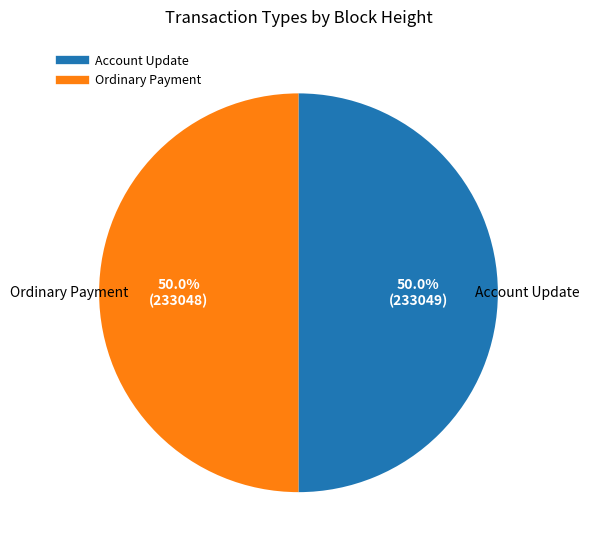

How many segments does this pie chart have?

2